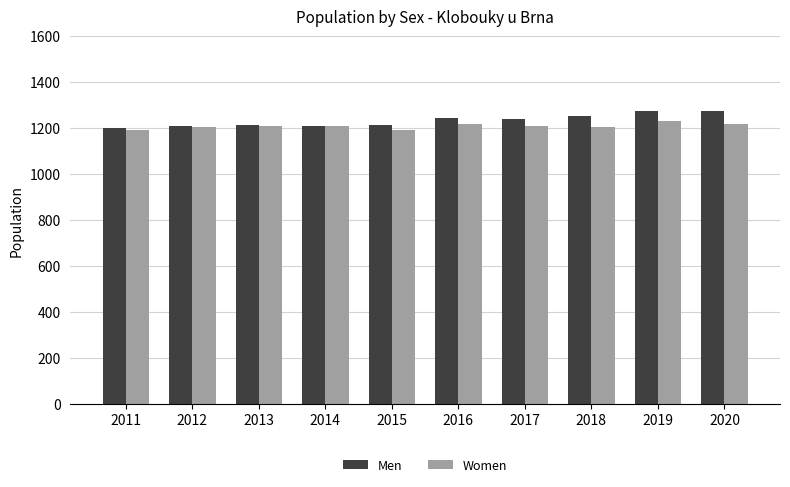

Which series has the largest total across all categories?

Men